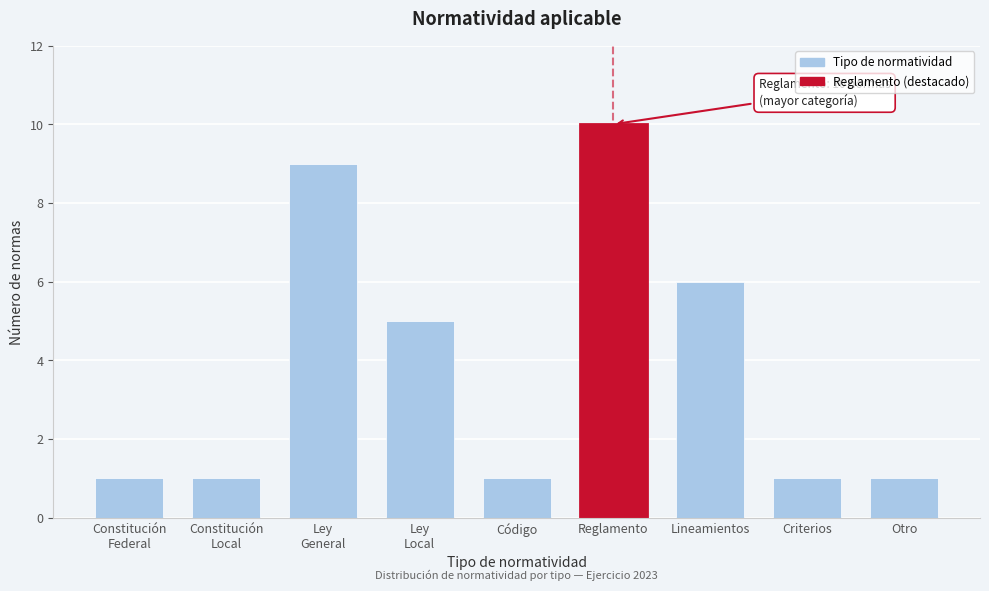

Reading left to right, extract all data points from this chart.

1	1	9	5	1	10	6	1	1